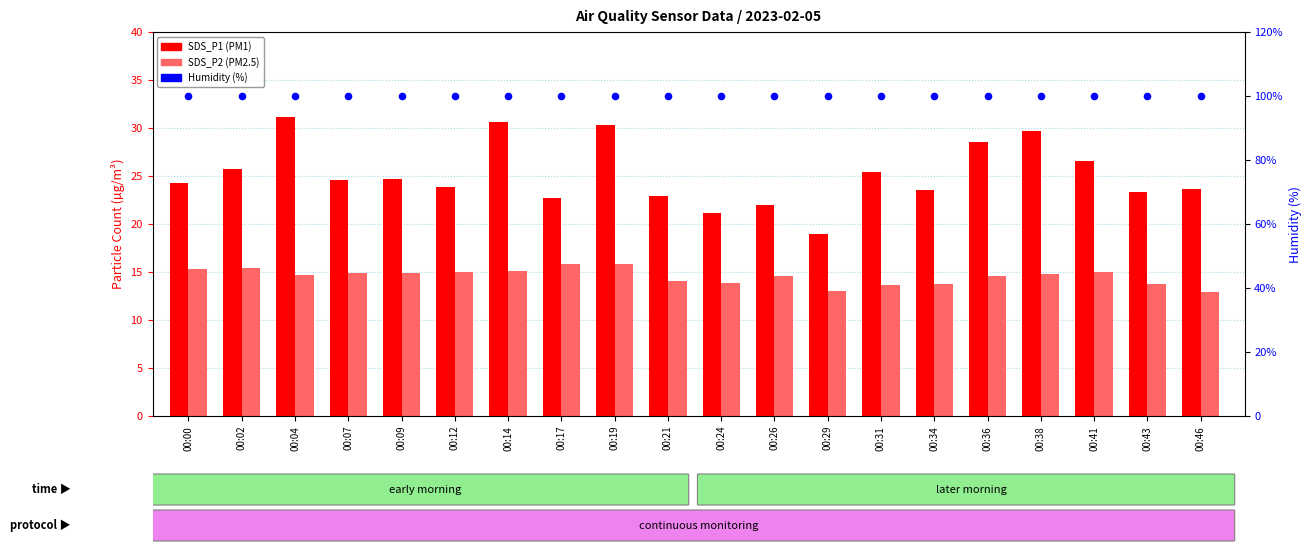

What is the total value across all series at 00:26?

136.5